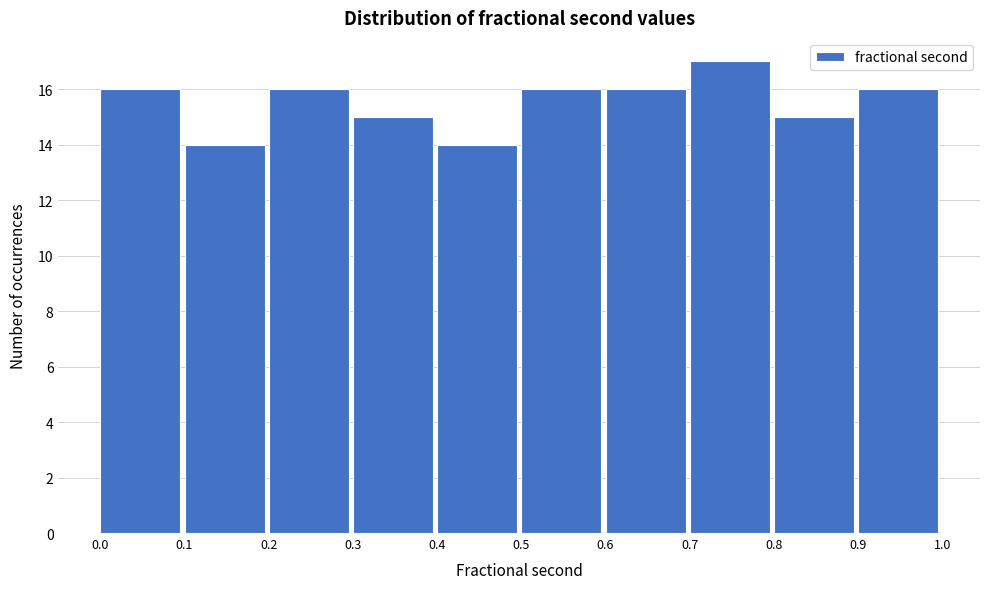

What is the height of the bar covering 0.7 to 0.8 on the x-axis? The values are not printed on the chart, so give them approximately, as read against the axis.

17